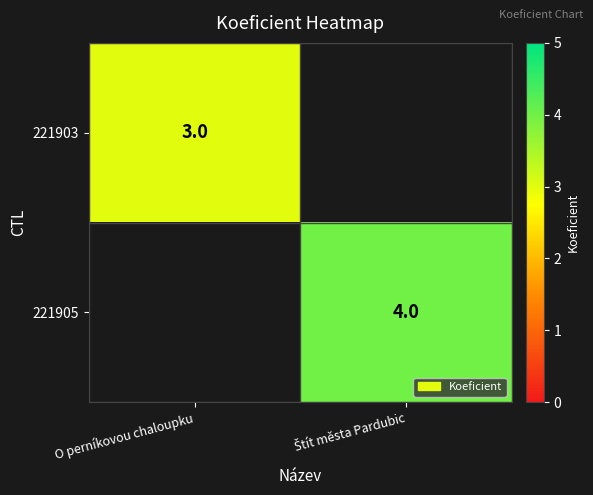

At which category does the chart reach its peak across all series?

Štít města Pardubic